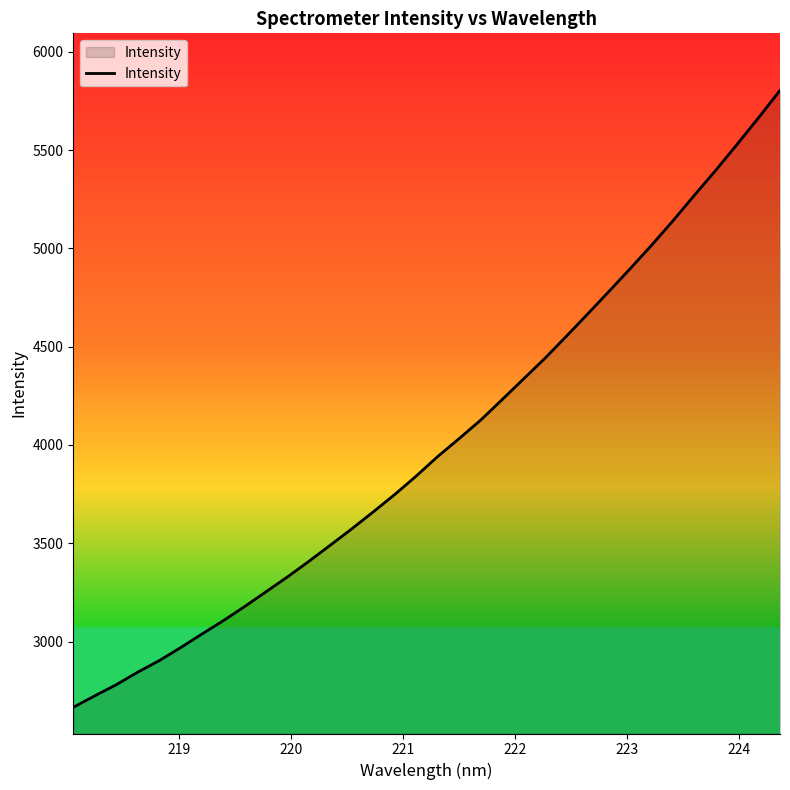

What is the difference between the maximum and minimum values?

3138.1